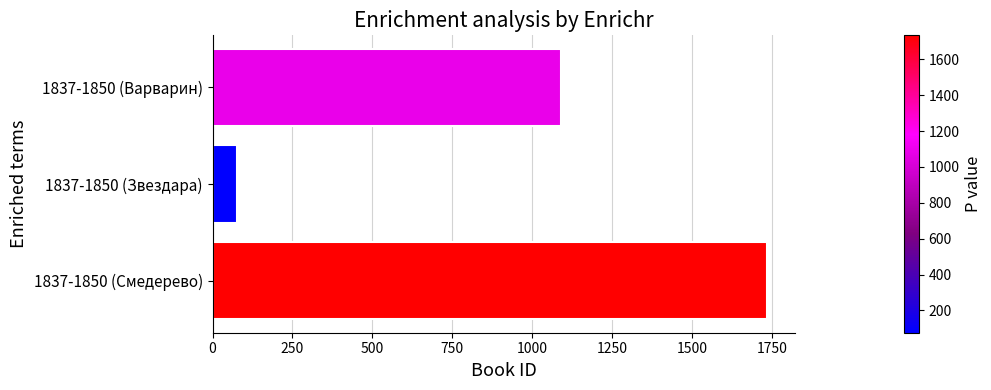

Reading top to bottom, what are all the values shown in this chart?

1089	76	1734